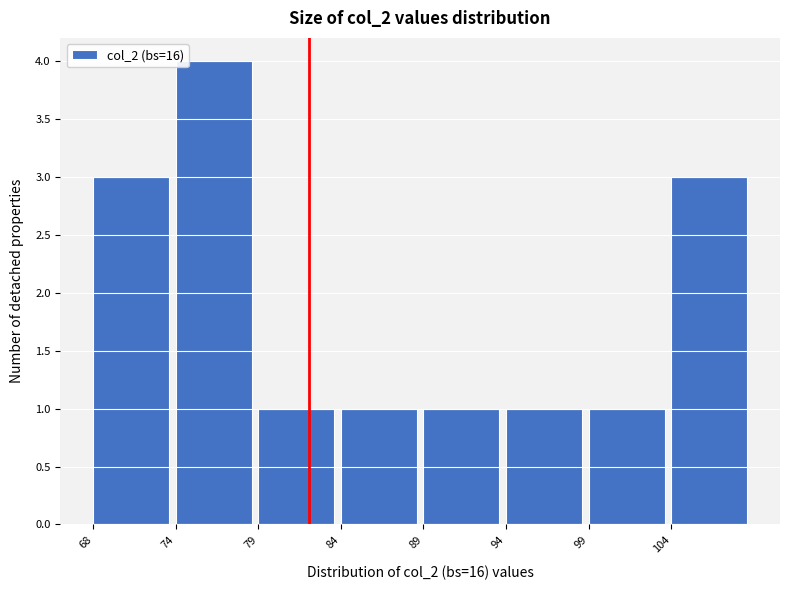

Reading left to right, list all the values displayed in this chart.

3	4	1	1	1	1	1	3